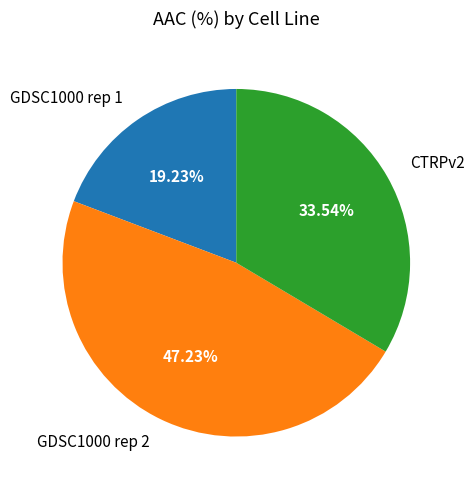

To the nearest percent, what is the difference between the CTRPv2 and GDSC1000 rep 2 slice percentages?

14%